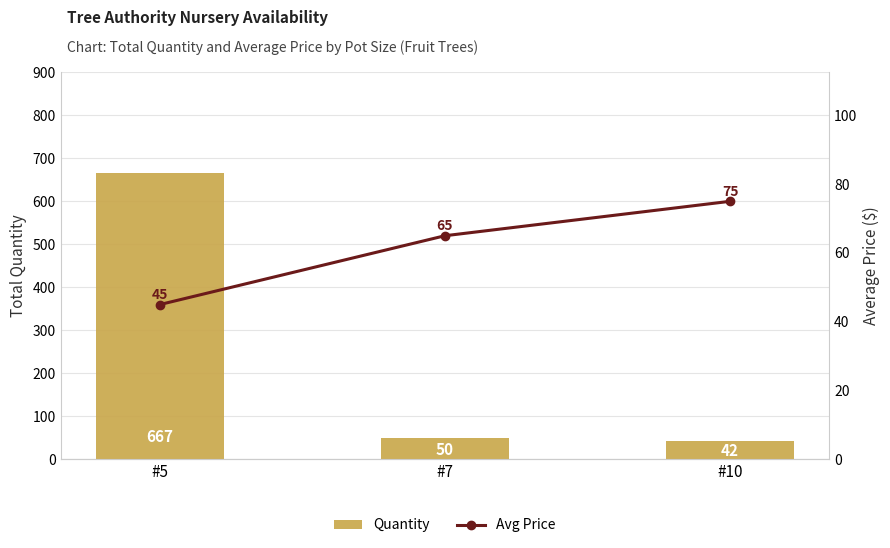

At how many categories does at least one series exceed 395?

1